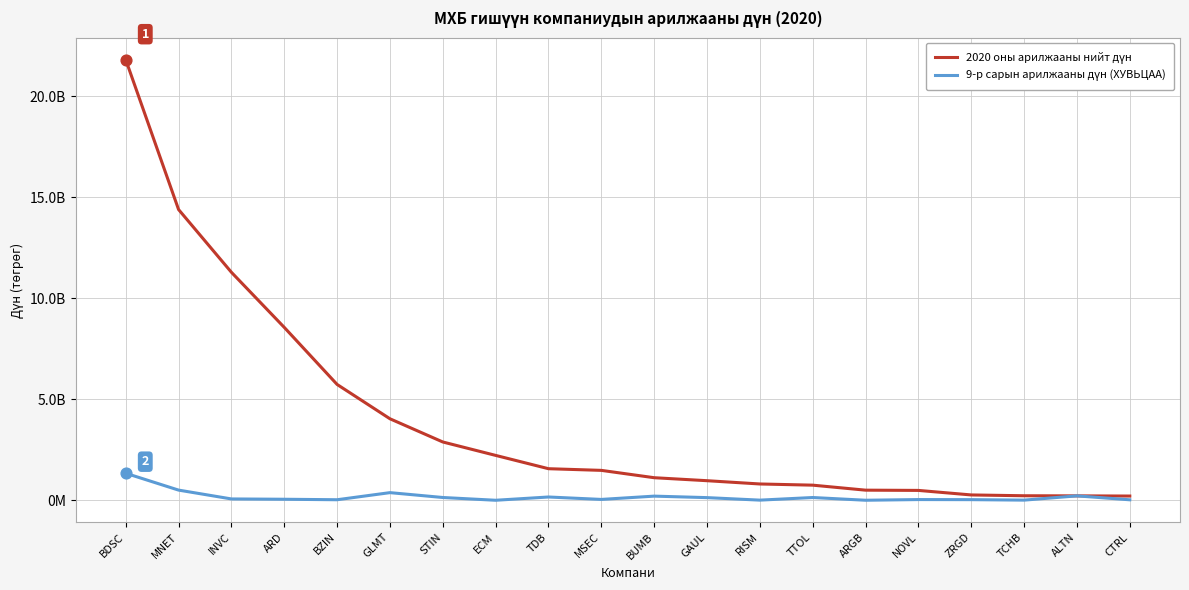

Is this an area chart (filled region under the line)?

No